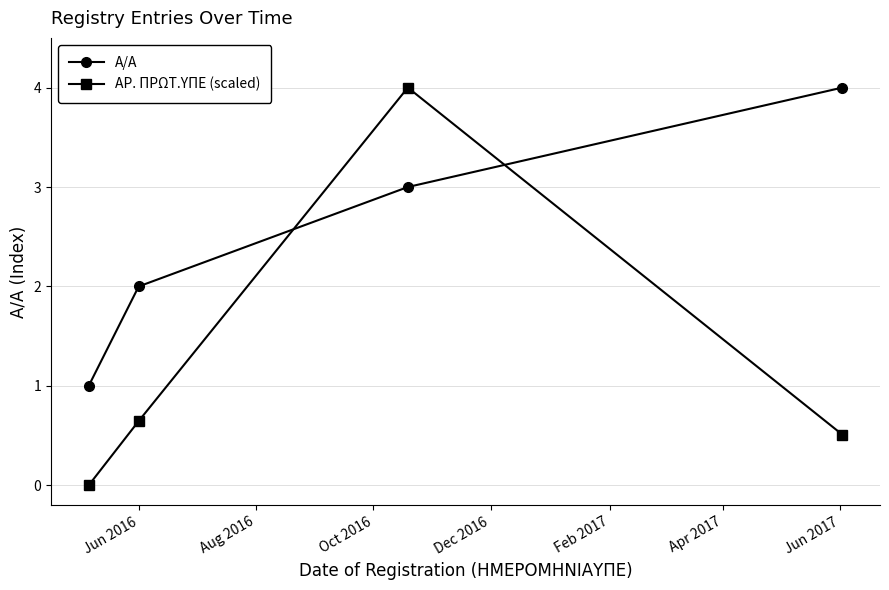

What is the sum of all A/A values?

10.0